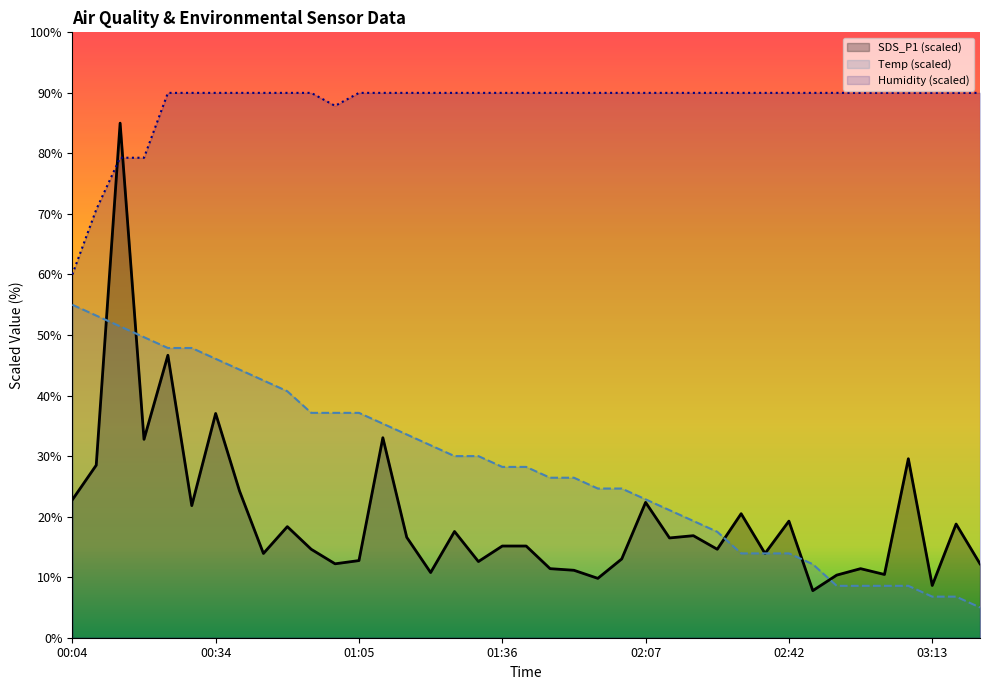

Rank the series by their maximum value, from highest to lowest.

Humidity (scaled), SDS_P1 (scaled), Temp (scaled)